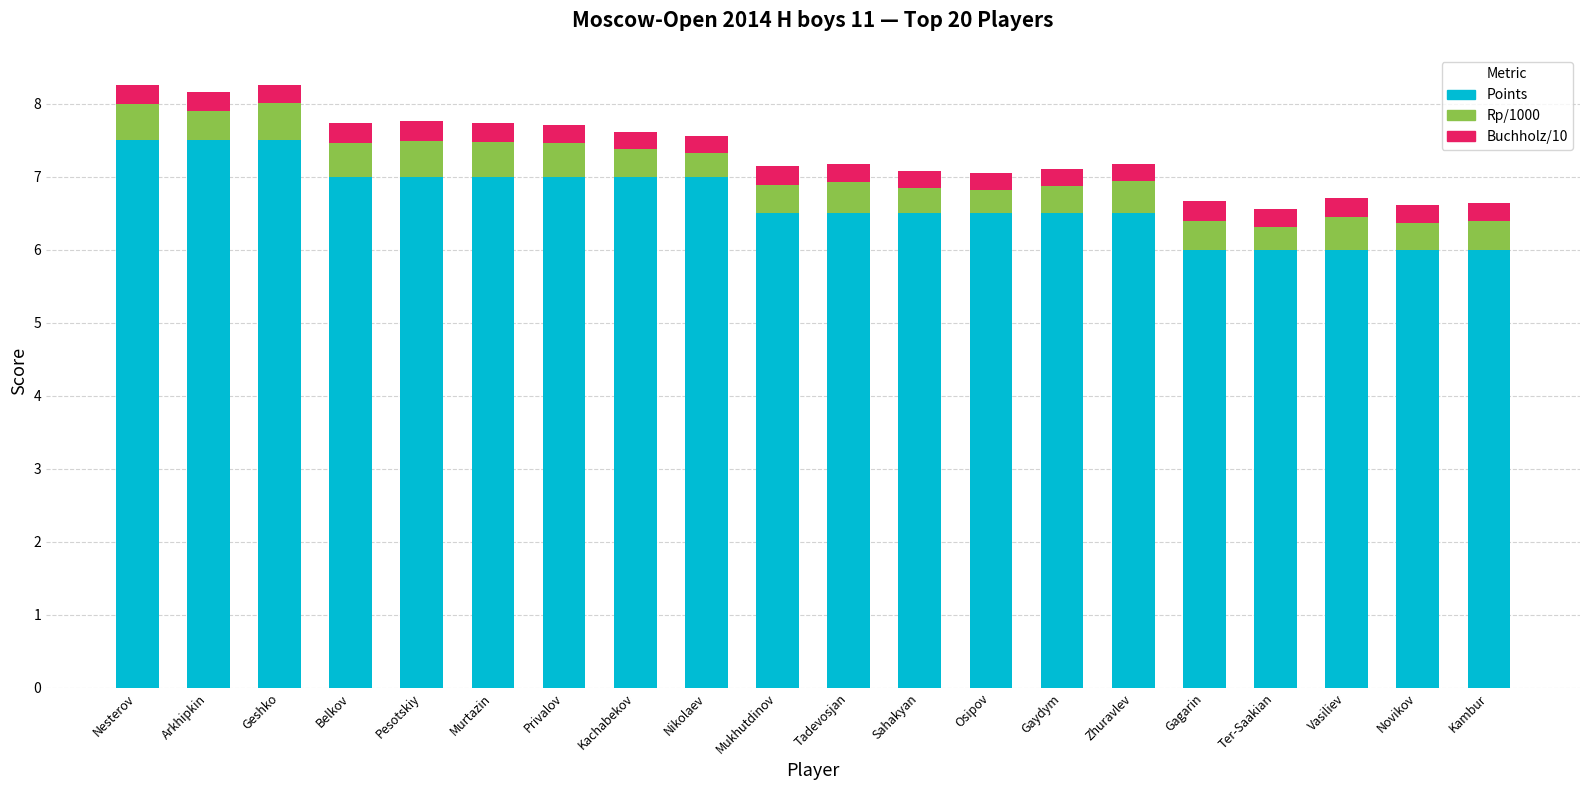

What is the total value across all series at Murtazin?

7.7